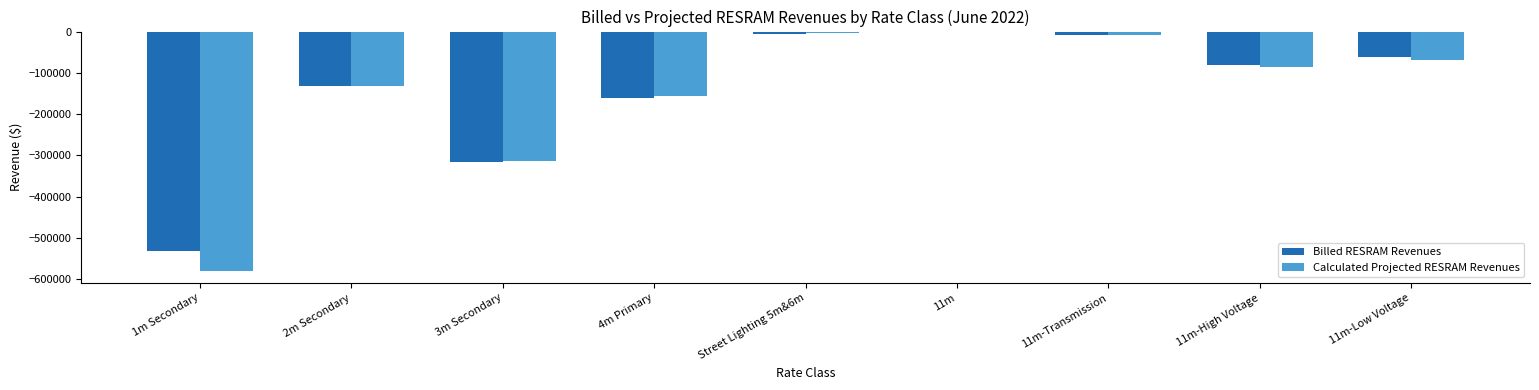

At which label is Calculated Projected RESRAM Revenues closest to -289967?

3m Secondary